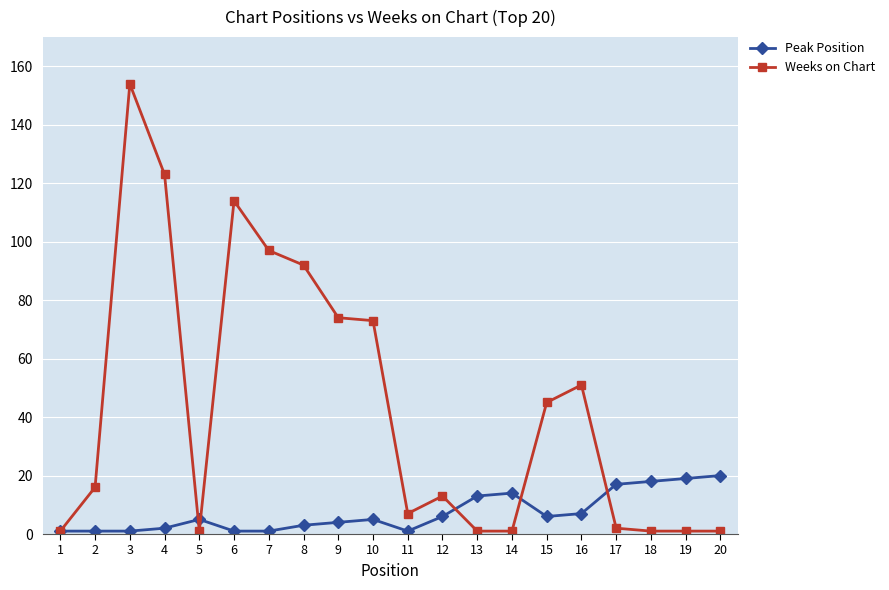

What is the total value across all series at 16?

58